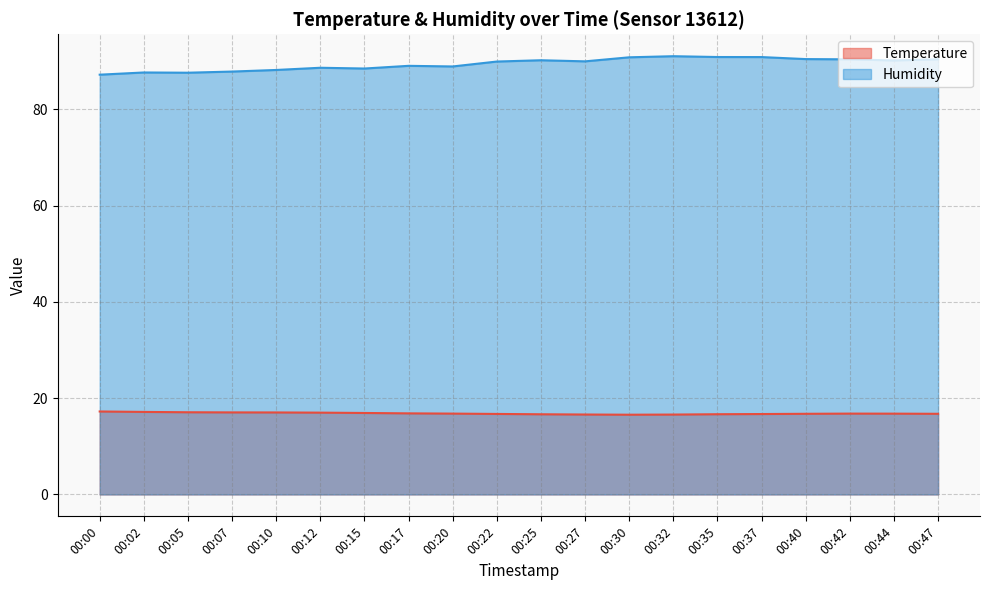

Rank the series by their average value, from highest to lowest.

Humidity, Temperature